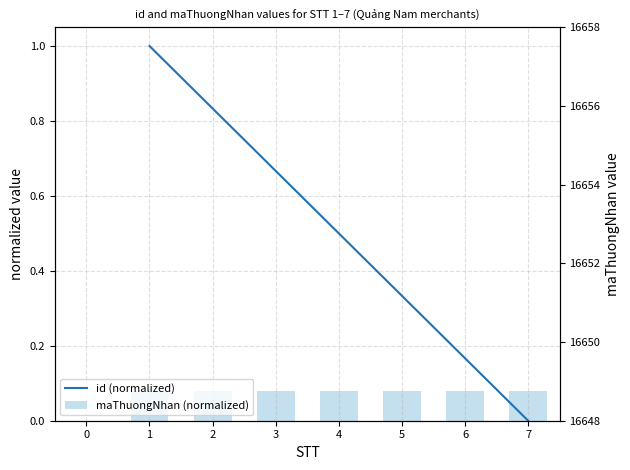

Which series has the largest total across all categories?

id (normalized)